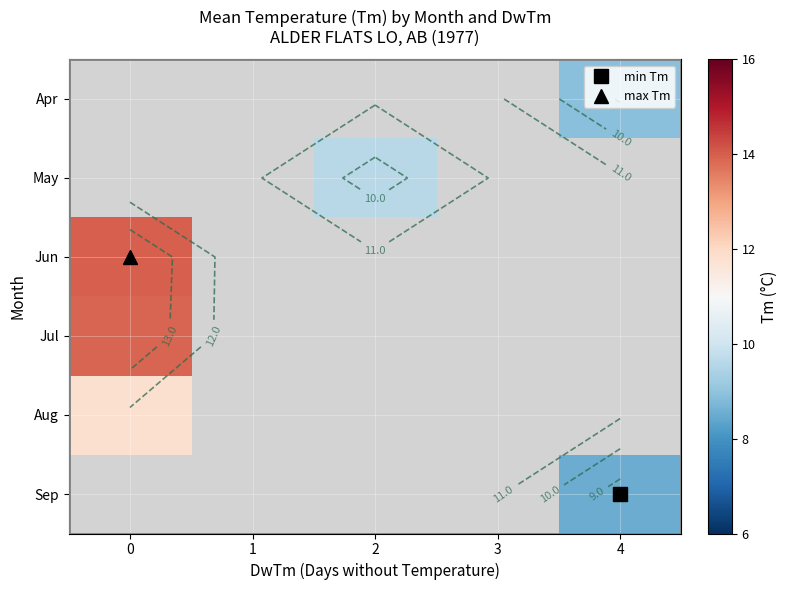

Which label corresponds to the smallest value in the chart?

4